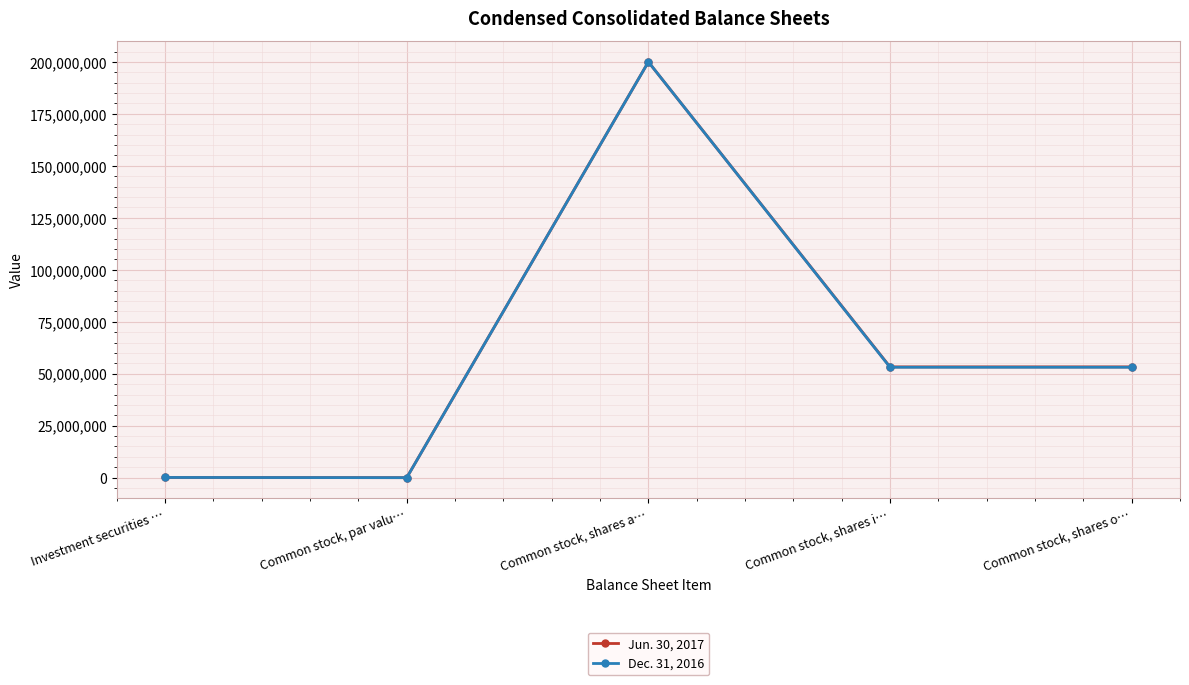

The Jun. 30, 2017 series shows 53279996 at Common stock, shares o…. True or false?

True